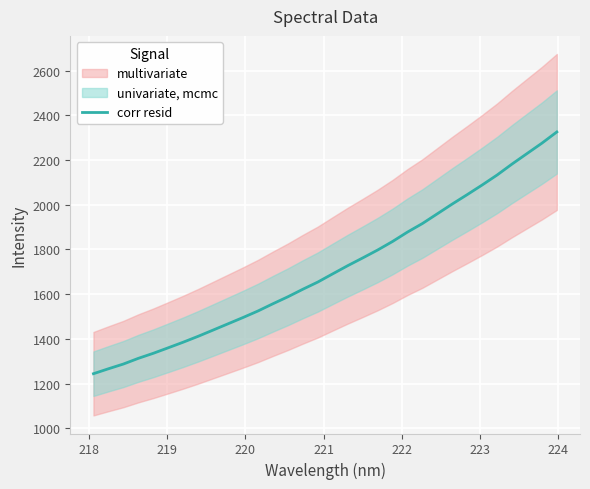

What is the highest value of the corr resid series?

2325.4